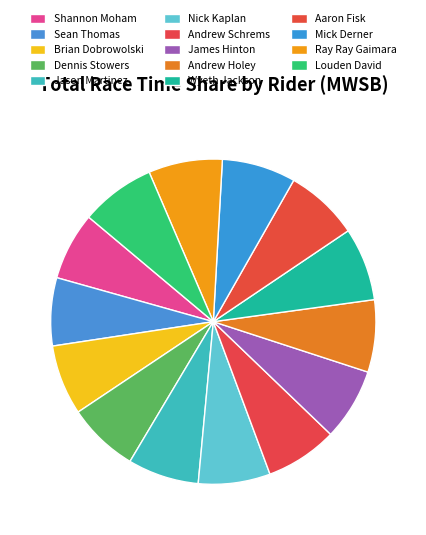

Count the number of slices in the pie.

14